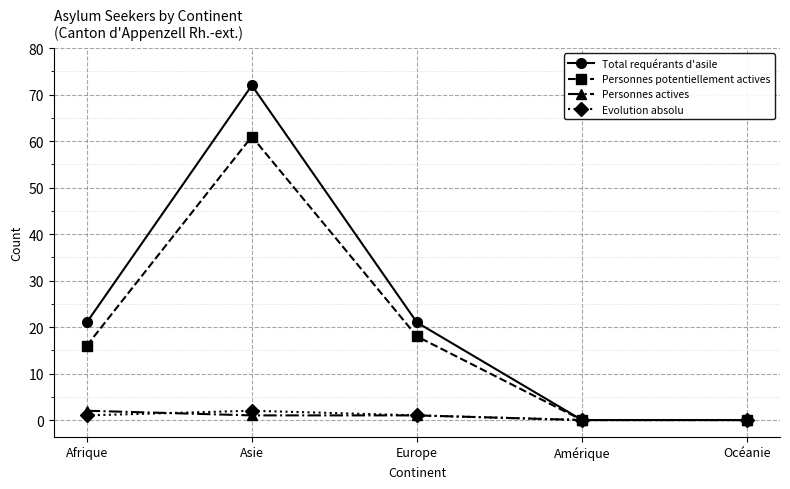

At which category is the sum across all series the highest?

Asie